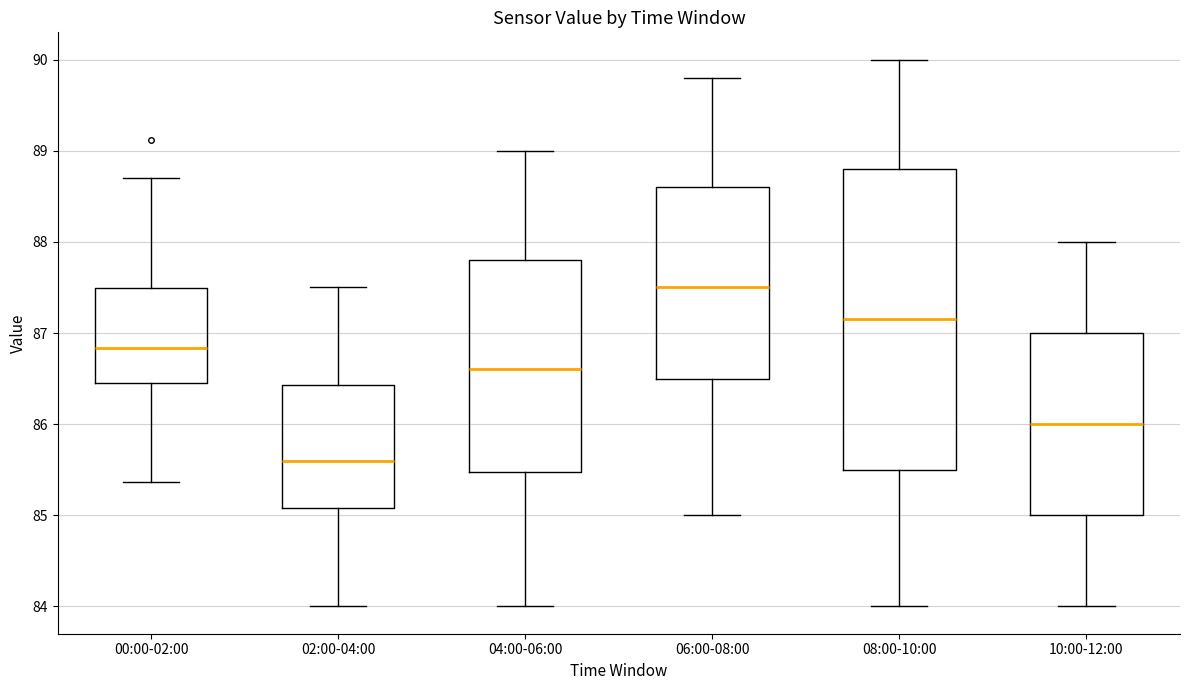

Which box is the tallest, from its lower edge to its upper edge?

08:00-10:00